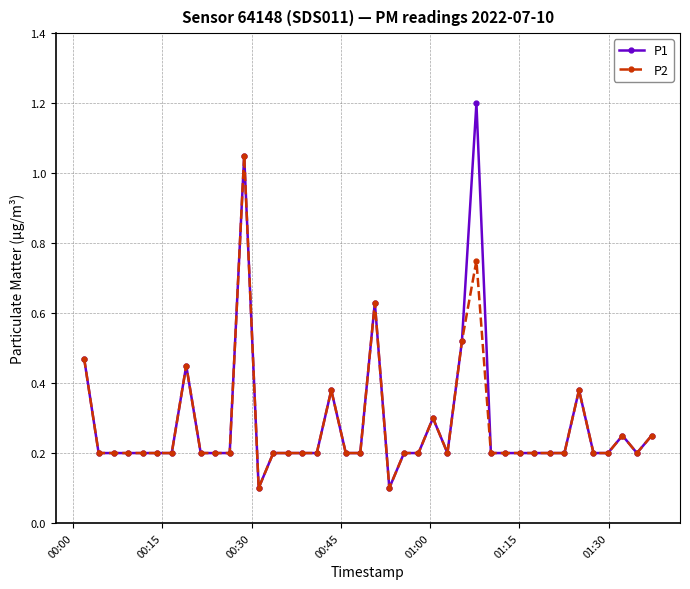

Count the number of categories in the chart.

40